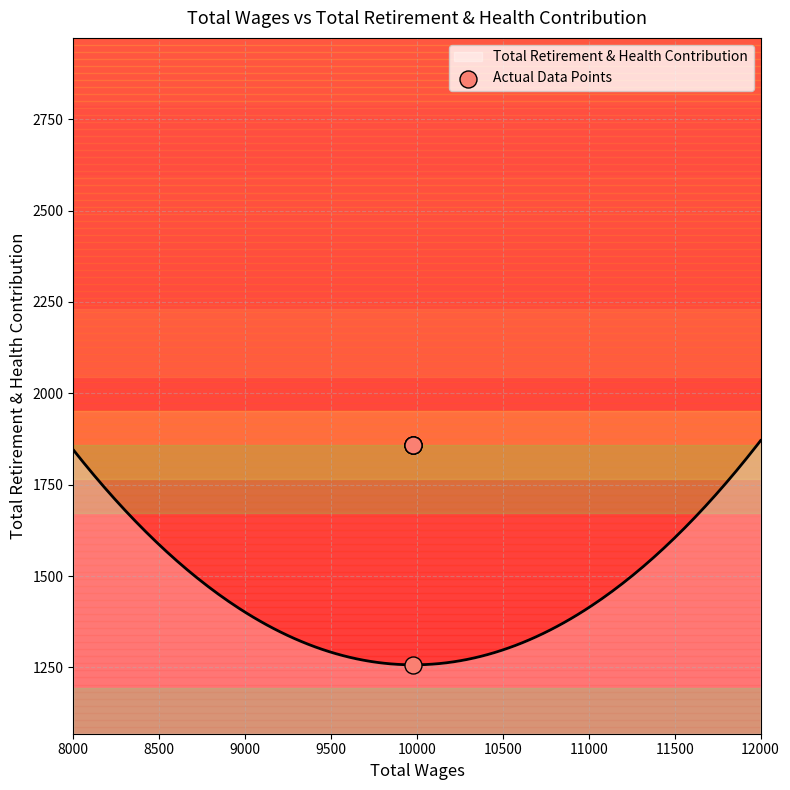

What is the maximum value for Total Retirement & Health Contribution?

1870.7